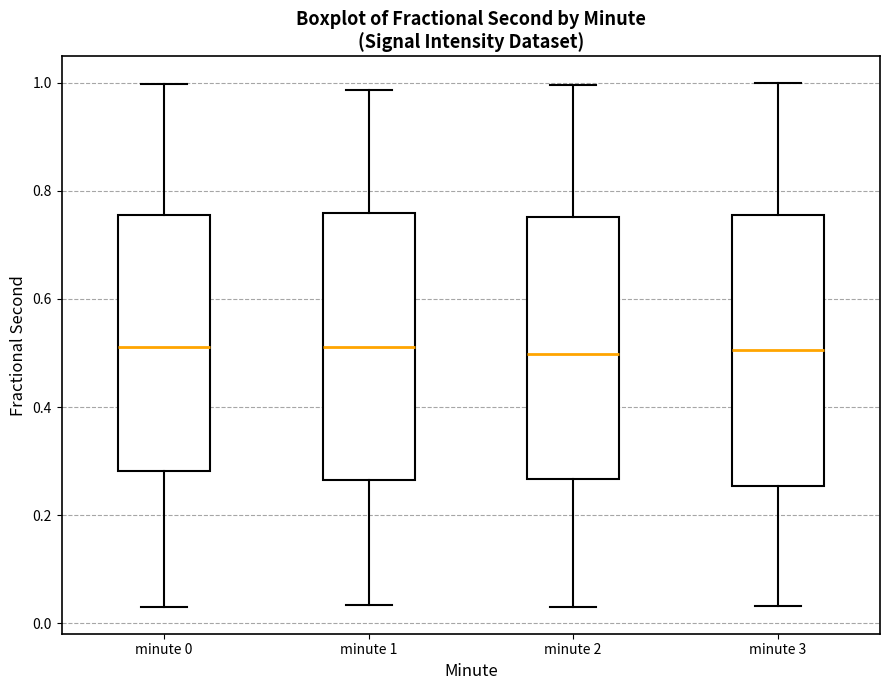

Where is the lower edge of the box for minute 3 on the y-axis? The values are not printed on the chart, so give them approximately, as read against the axis.

0.26